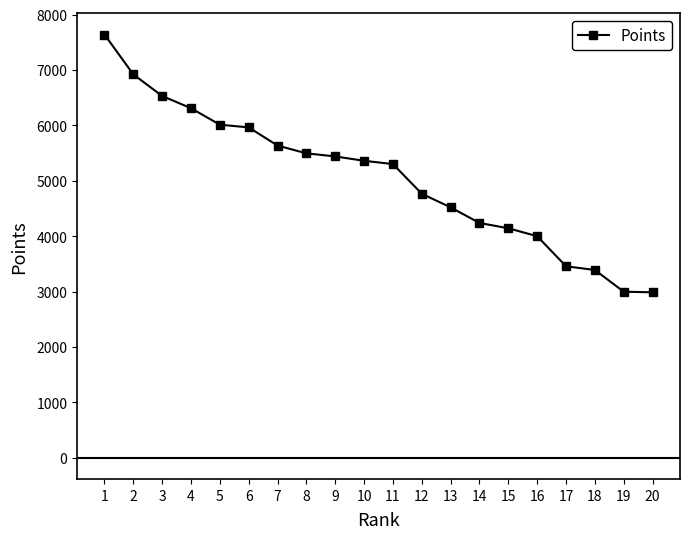

Is it true that the value at 16 is 2525?

False